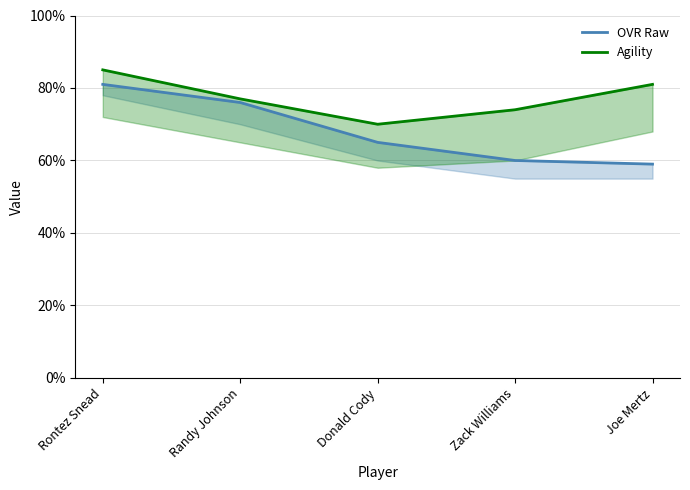

True or false: OVR Raw and Agility cross at least once.

False